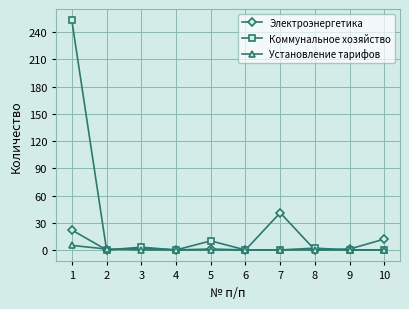

Rank the series by their maximum value, from highest to lowest.

Коммунальное хозяйство, Электроэнергетика, Установление тарифов